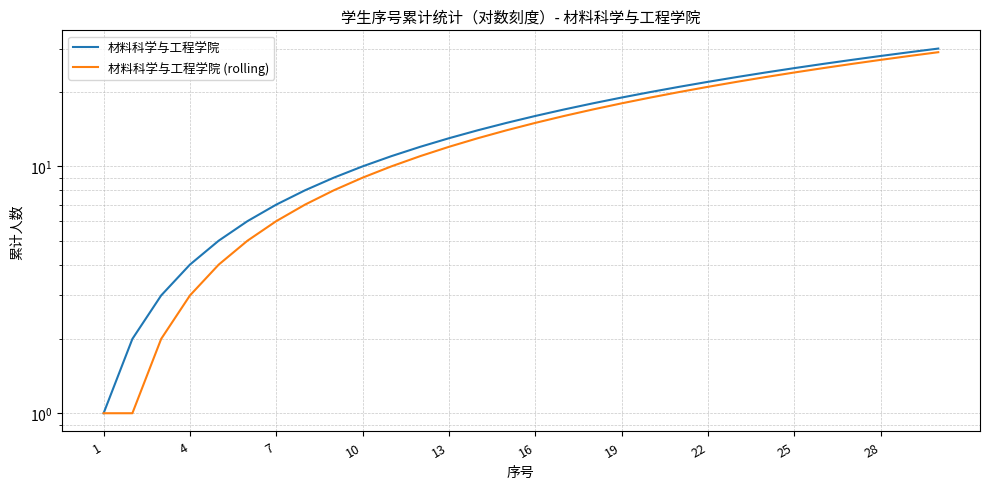

True or false: 材料科学与工程学院 (rolling) and 材料科学与工程学院 intersect in this chart.

False